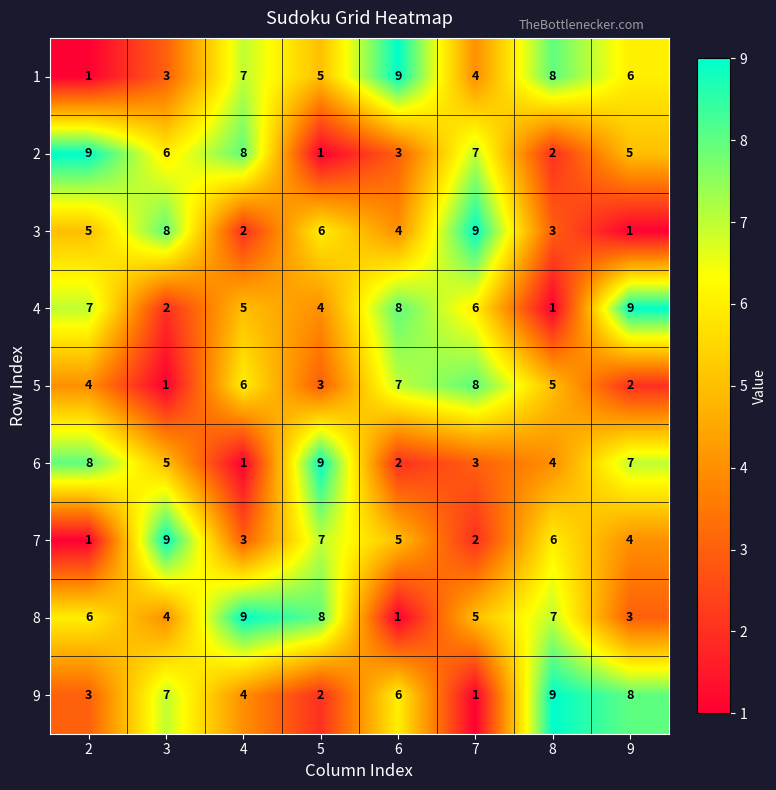

The 3 series shows 1 at 9. True or false?

True